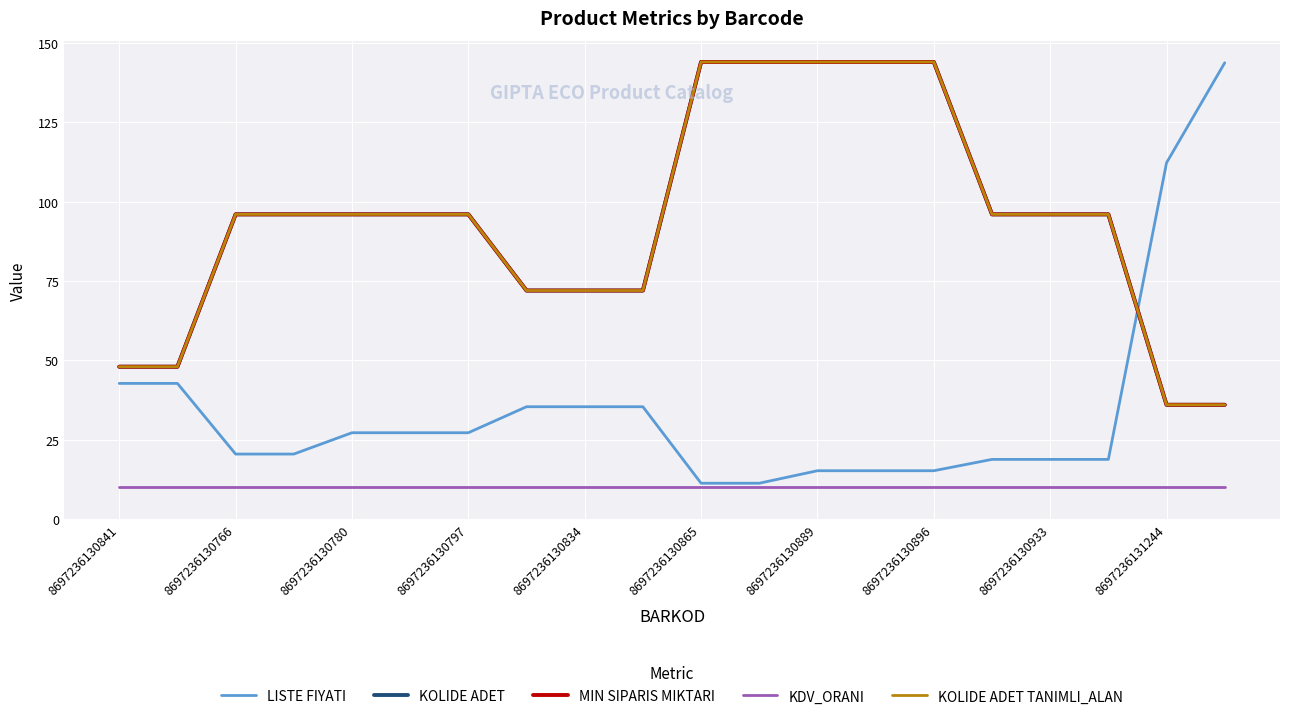

How many lines are shown in the chart?

5